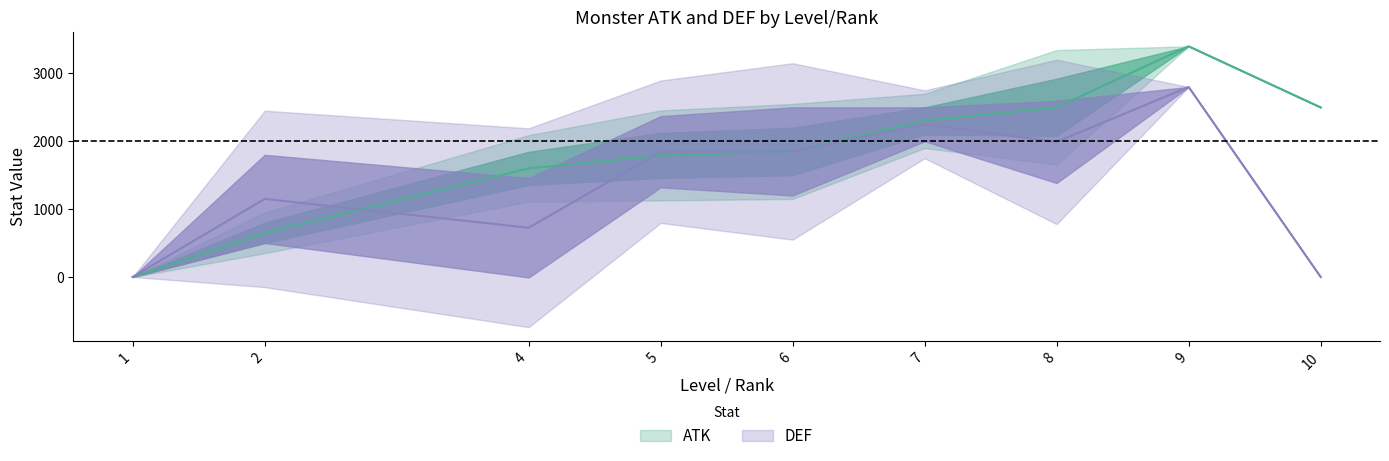

Where is the first local maximum for DEF?

2